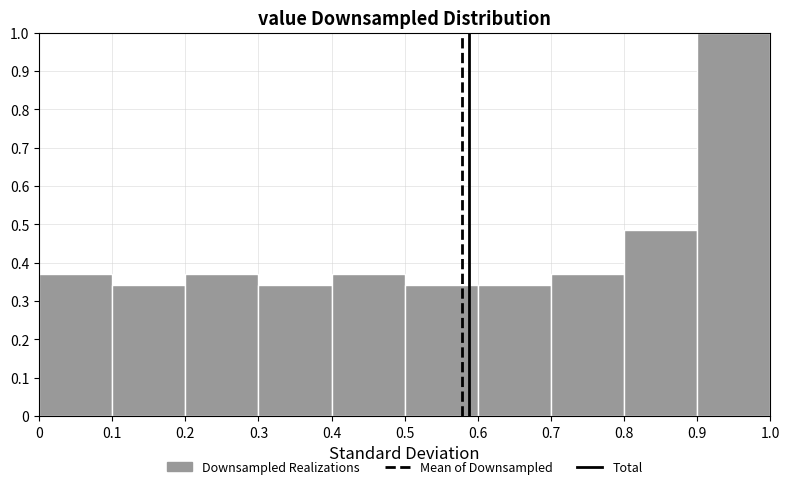

Over which range of the x-axis is the bar tallest?

0.9 to 1.0